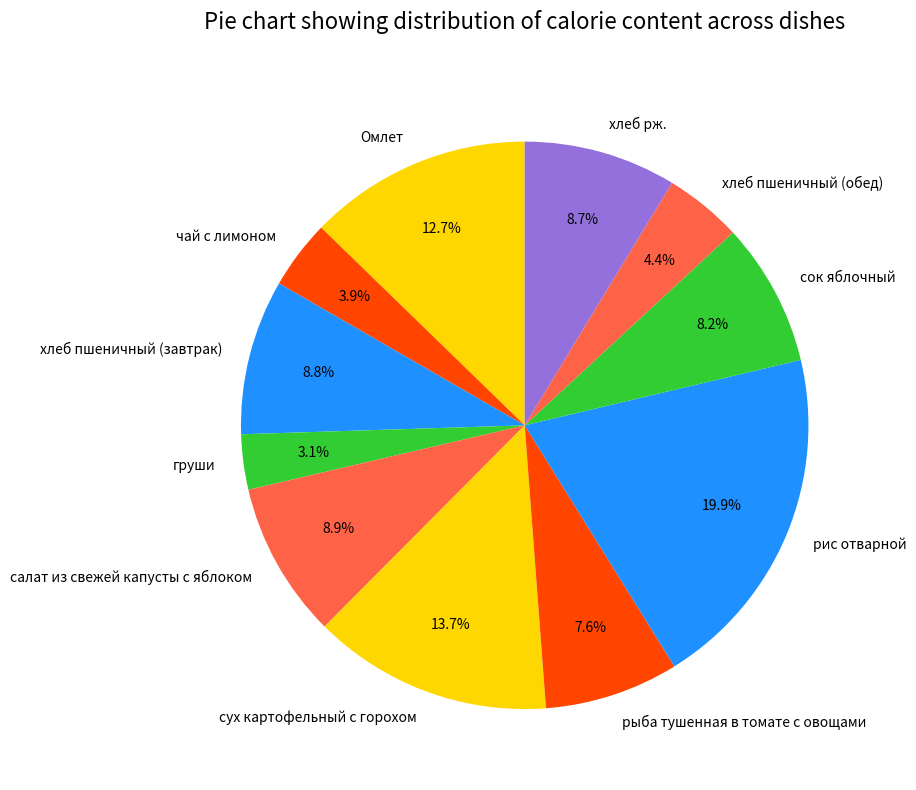

What is the smallest slice in the pie chart?

груши